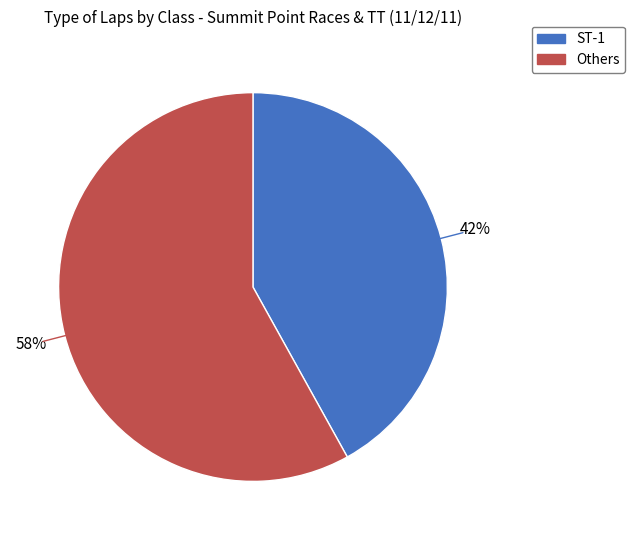

To the nearest percent, what is the average slice percentage?

50%